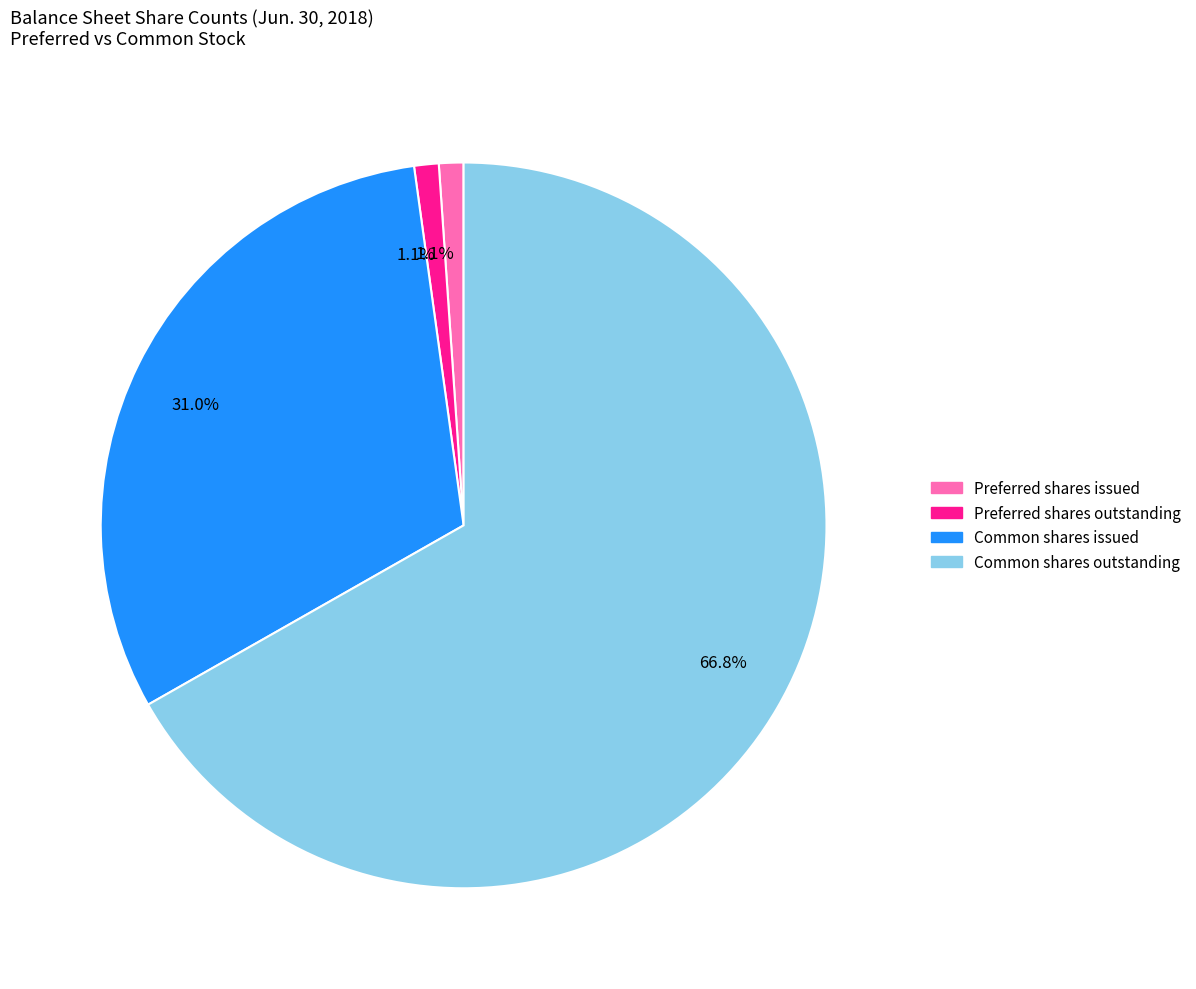

Is there a majority slice in this chart?

Yes